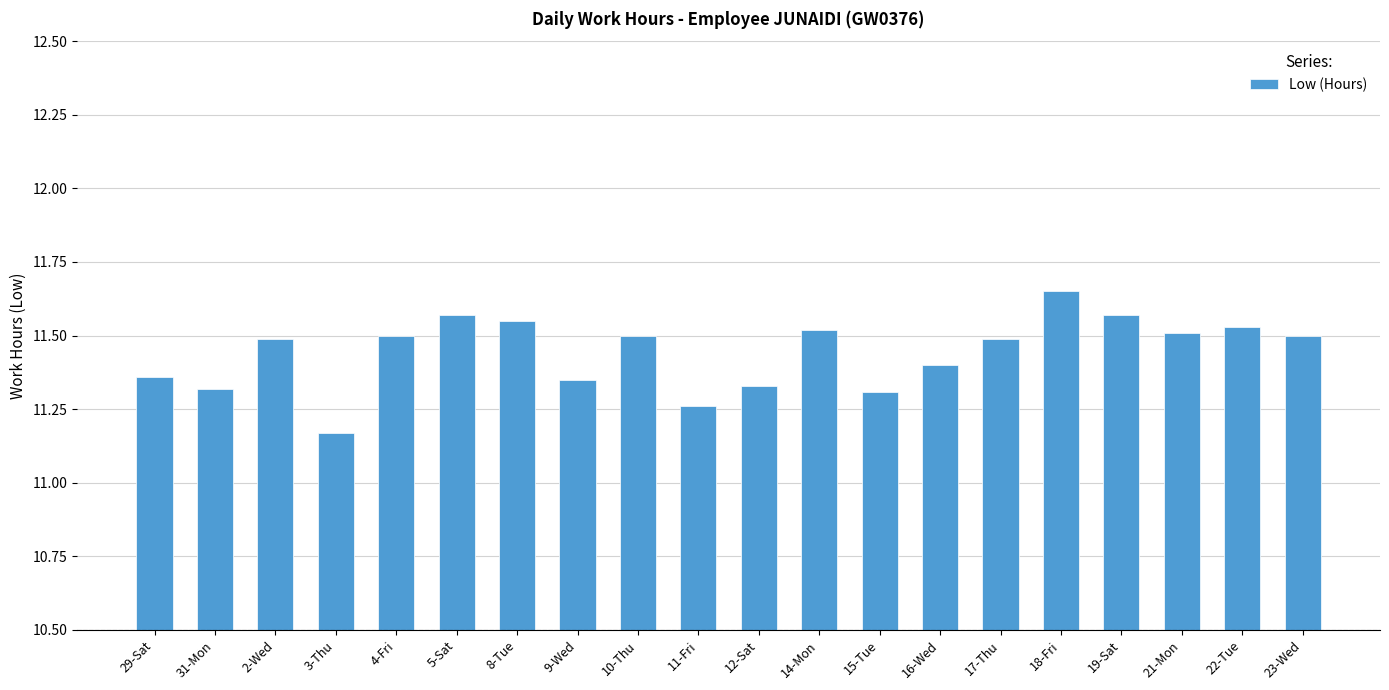

What is the label of the 4th bar from the right?

19-Sat